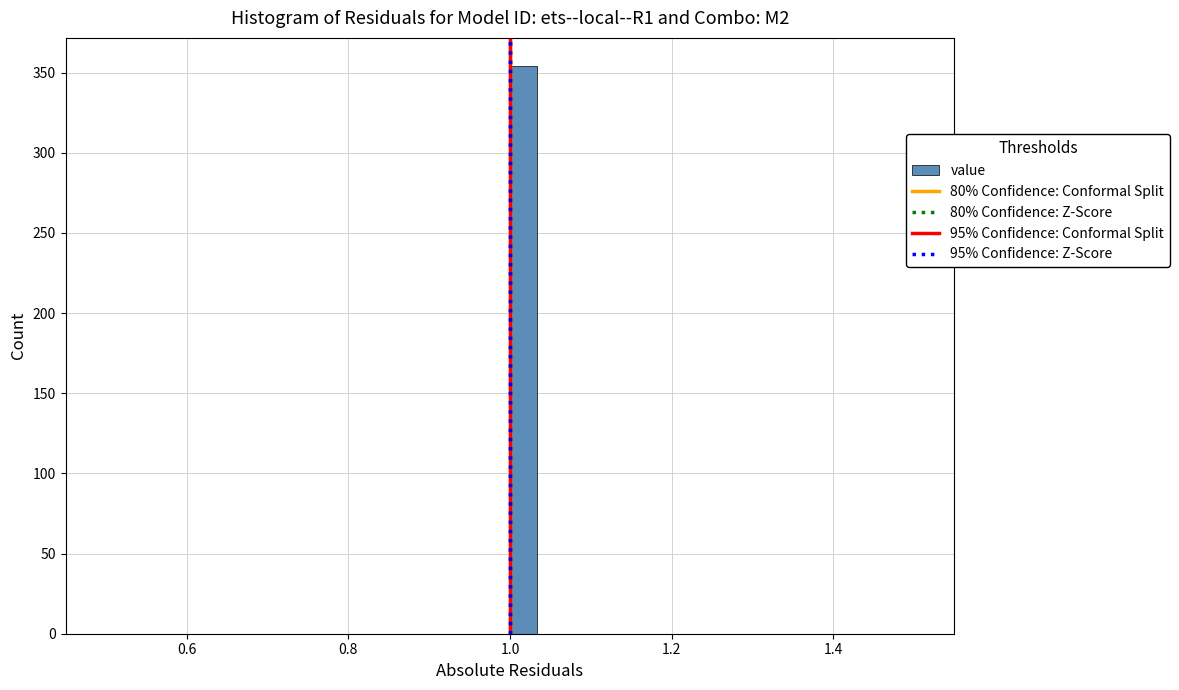

Around what value on the x-axis is the tallest bar? Give the approximate position of its centre, as read against the axis.

1.02